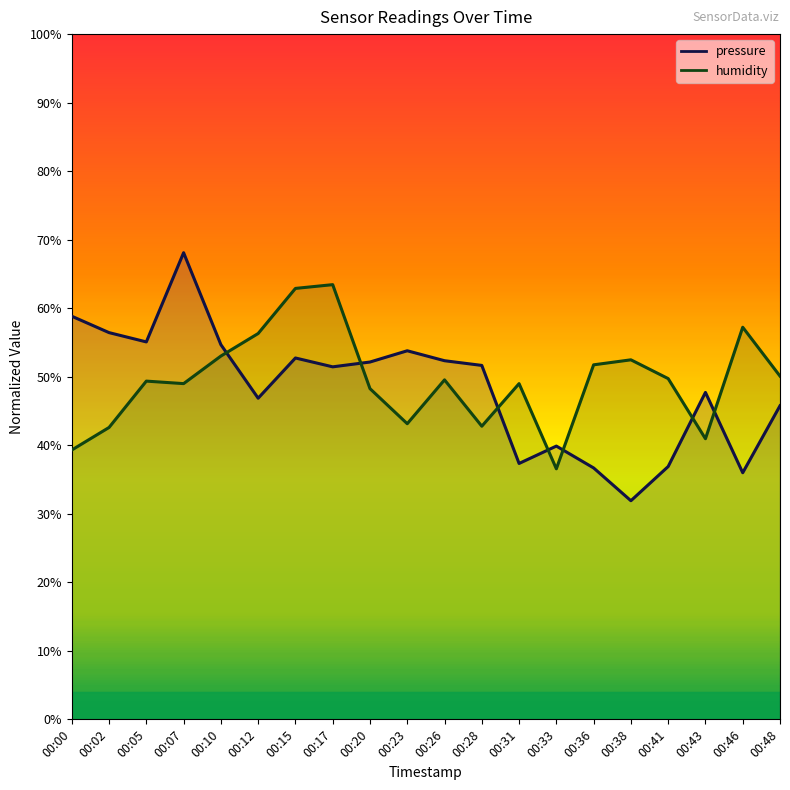

Where is humidity nearest to the value 0?

00:33